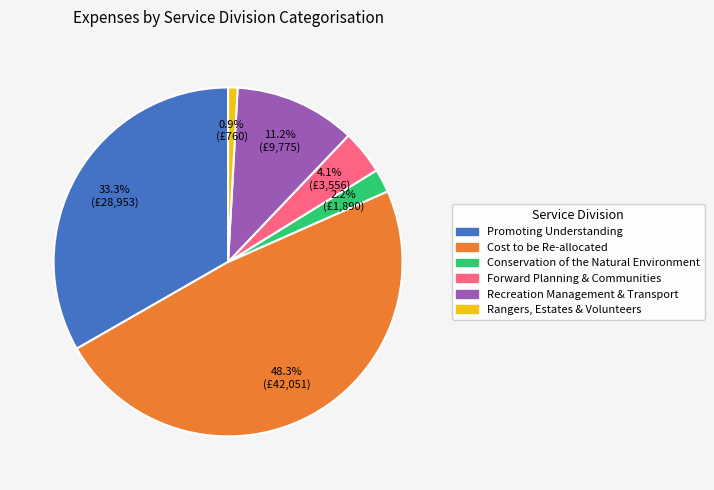

Combined, what portion of the pie is Recreation Management & Transport and Conservation of the Natural Environment?

13.4%